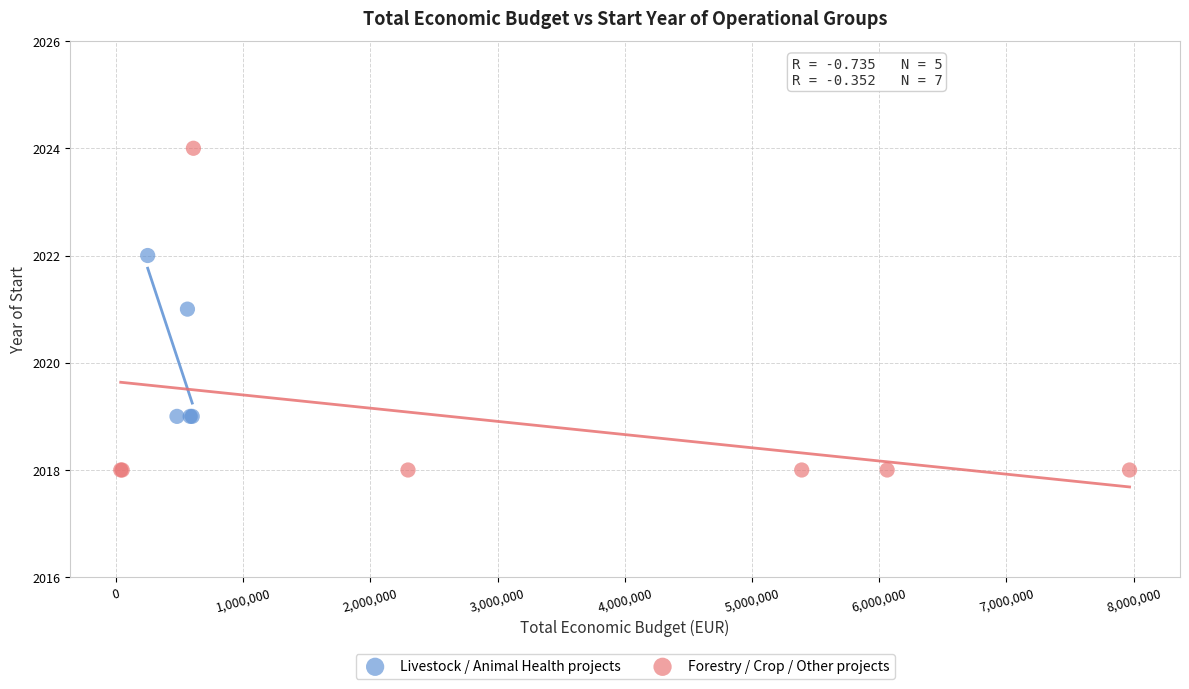

Which series contains the highest Y value?

Forestry / Crop / Other projects